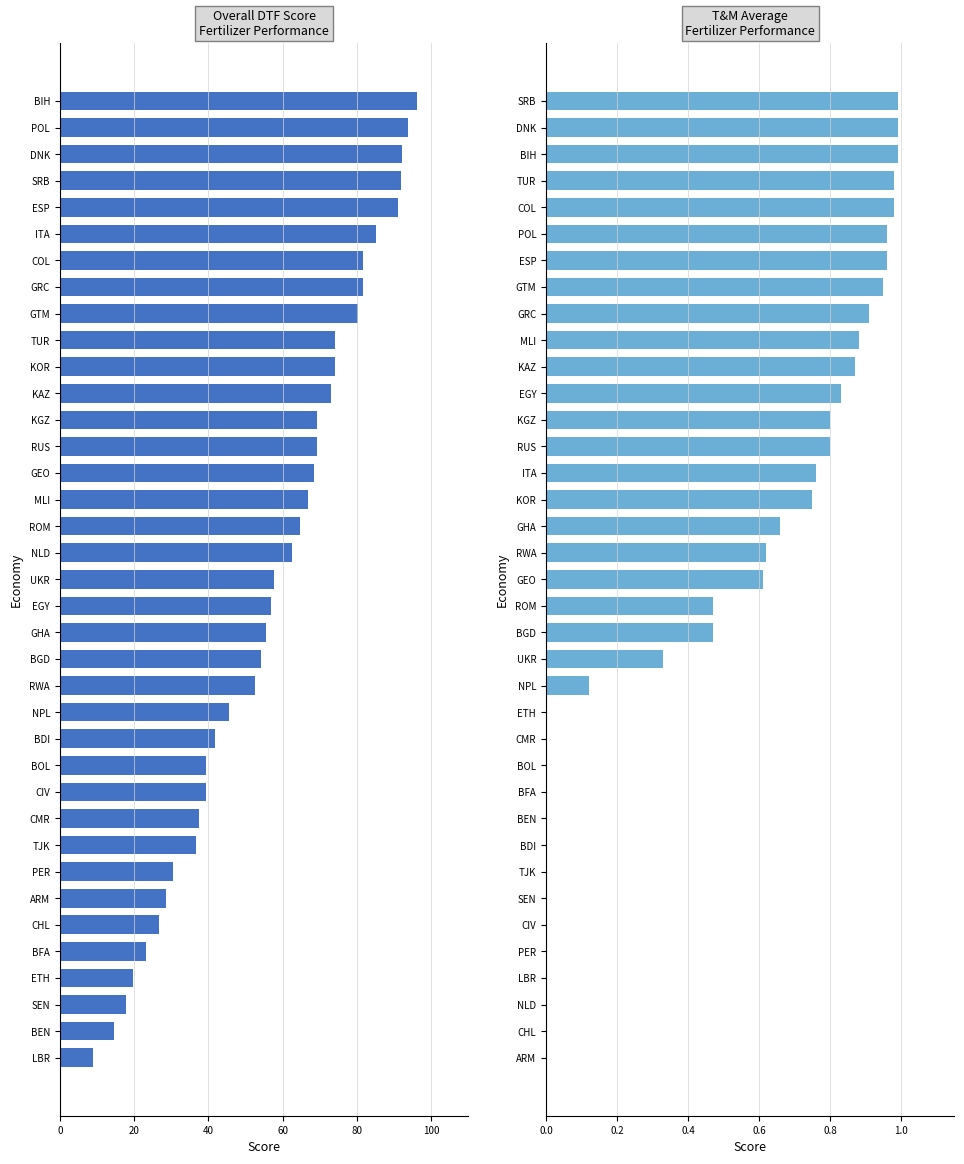

How many data points in Overall DTF Score are less than 57?

18